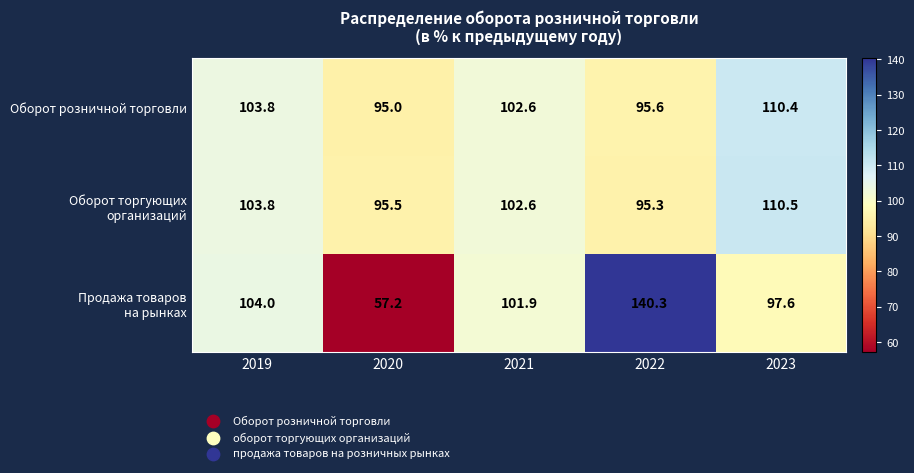

What is the spread (max minus min) of values at 2020?

38.3